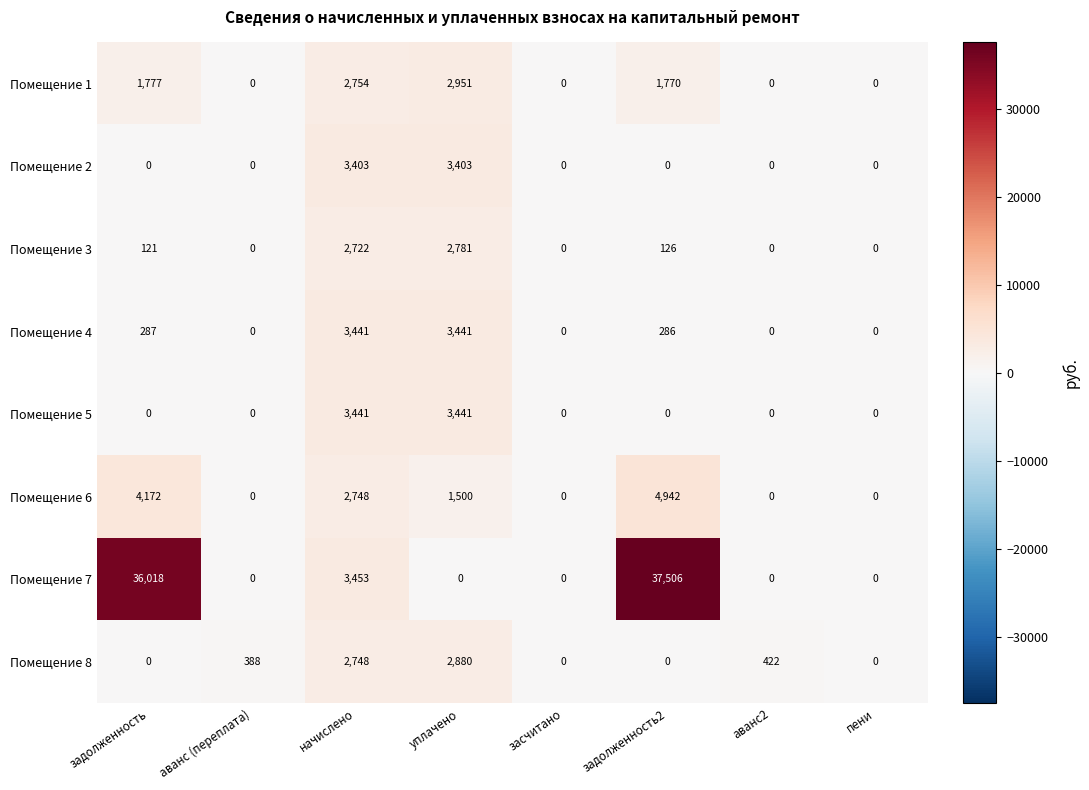

Which series has the largest total across all categories?

Помещение 7